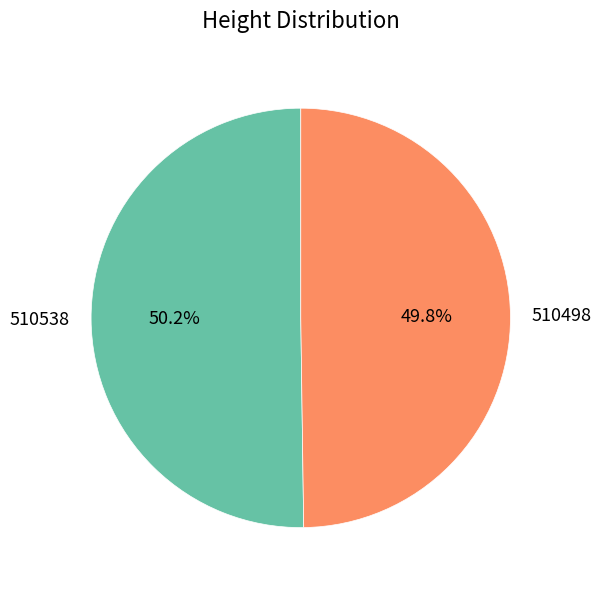

Is there a majority slice in this chart?

Yes